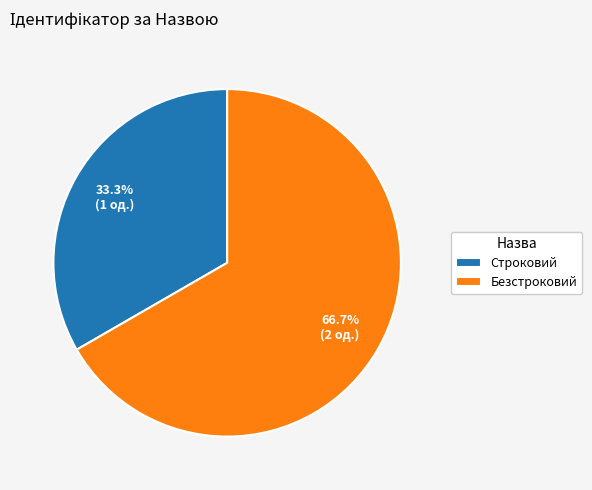

Which has a higher value, Безстроковий or Строковий?

Безстроковий